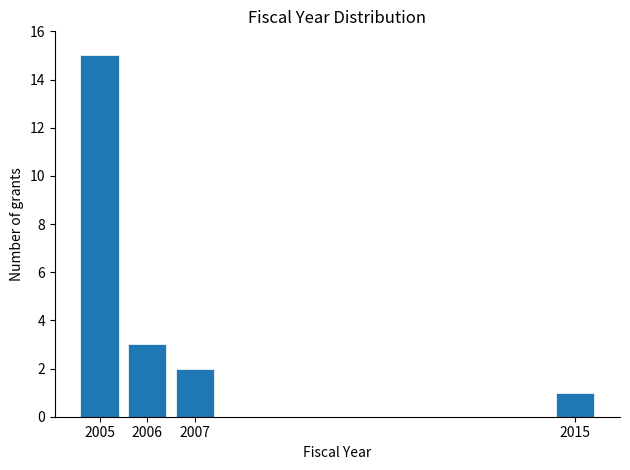

Reading left to right, transcribe all the data shown in this chart.

2005=15	2006=3	2007=2	2015=1